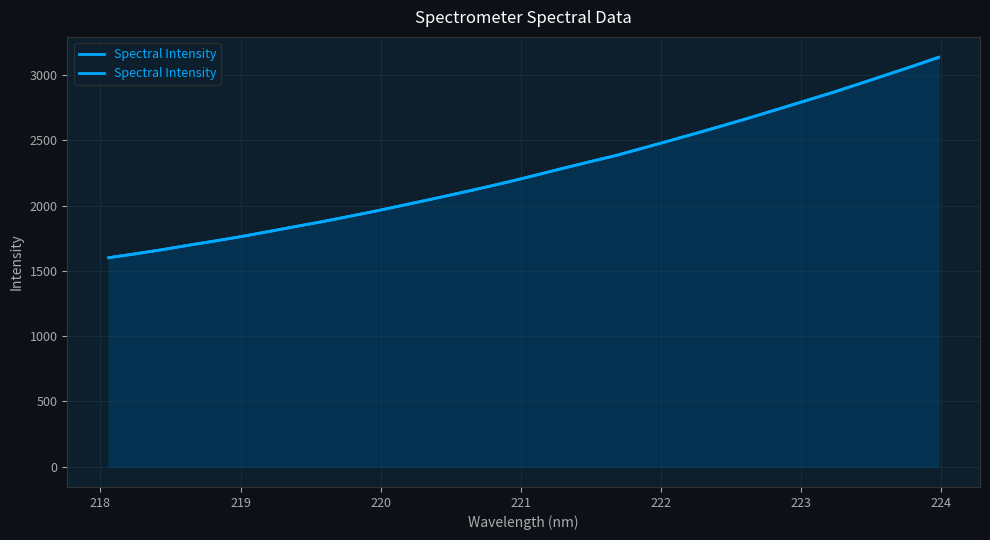

Reading right to left, transcribe all the data shown in this chart.

3136.9	3066.7	2999.1	2931.5	2865.1	2802.3	2739.9	2677.4	2617.4	2558.8	2500.7	2444.3	2387.7	2338.4	2288.2	2236.6	2185.9	2138.3	2092.3	2047.5	2003.5	1959.9	1918.9	1878.4	1840.9	1802.7	1765.0	1730.4	1697.1	1662.7	1630.9	1601.0